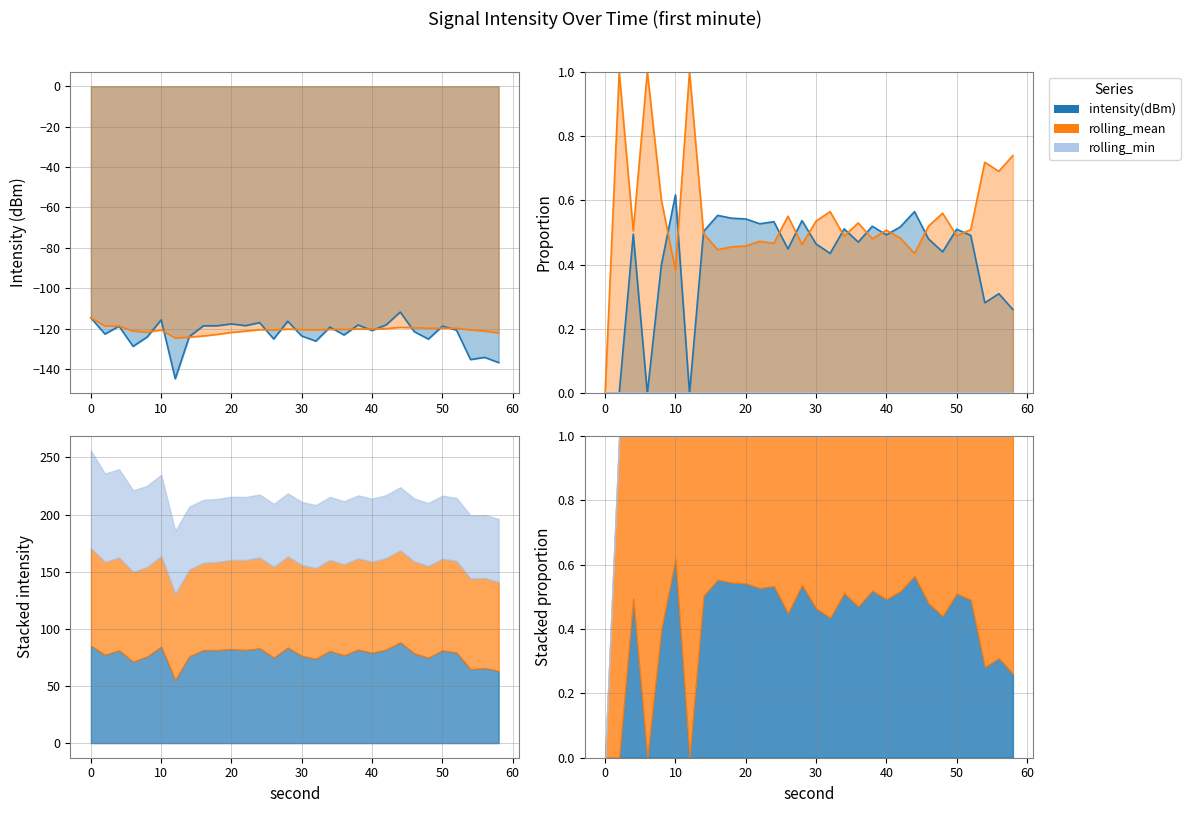

At which label is intensity(dBm) closest to -128?

6